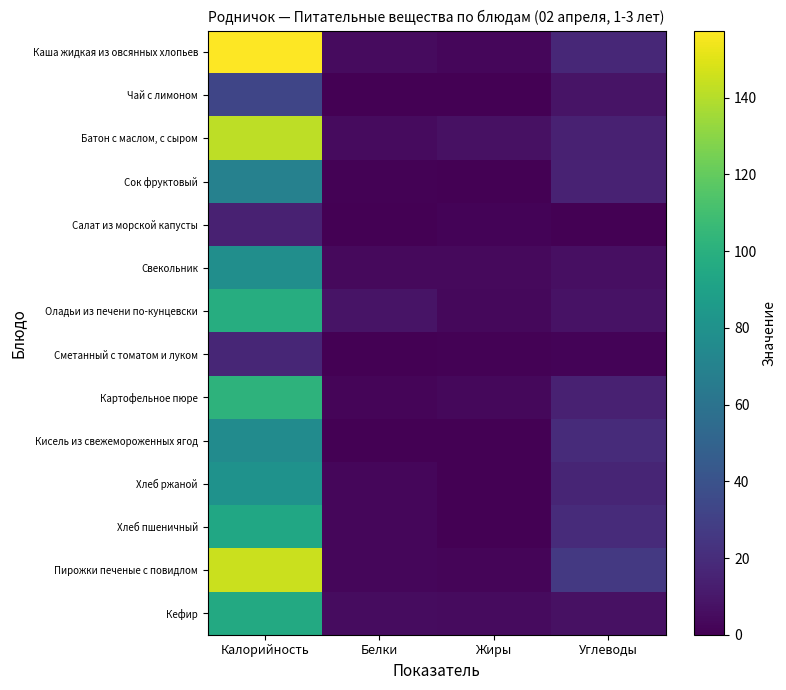

Reading left to right, transcribe all the data shown in this chart.

Каша жидкая из овсянных хлопьев: Калорийность=157.5	Белки=4.5	Жиры=2.8	Углеводы=17.3
Чай с лимоном: Калорийность=32.8	Белки=0.1	Жиры=0.0	Углеводы=8.1
Батон с маслом, с сыром: Калорийность=142.0	Белки=4.4	Жиры=7.4	Углеводы=14.7
Сок фруктовый: Калорийность=69.0	Белки=0.8	Жиры=0.1	Углеводы=15.2
Салат из морской капусты: Калорийность=14.7	Белки=0.2	Жиры=1.5	Углеводы=0.0
Свекольник: Калорийность=77.6	Белки=3.9	Жиры=4.0	Углеводы=6.3
Оладьи из печени по-кунцевски: Калорийность=98.2	Белки=8.5	Жиры=3.7	Углеводы=7.8
Сметанный с томатом и луком: Калорийность=17.2	Белки=0.4	Жиры=0.9	Углеводы=1.8
Картофельное пюре: Калорийность=102.0	Белки=2.2	Жиры=3.1	Углеводы=14.7
Кисель из свежемороженных ягод: Калорийность=76.0	Белки=0.1	Жиры=0.3	Углеводы=19.2
Хлеб ржаной: Калорийность=80.0	Белки=2.6	Жиры=0.4	Углеводы=16.4
Хлеб пшеничный: Калорийность=94.0	Белки=3.0	Жиры=0.3	Углеводы=19.7
Пирожки печеные с повидлом: Калорийность=145.0	Белки=3.0	Жиры=2.3	Углеводы=26.1
Кефир: Калорийность=95.4	Белки=5.2	Жиры=4.5	Углеводы=7.2